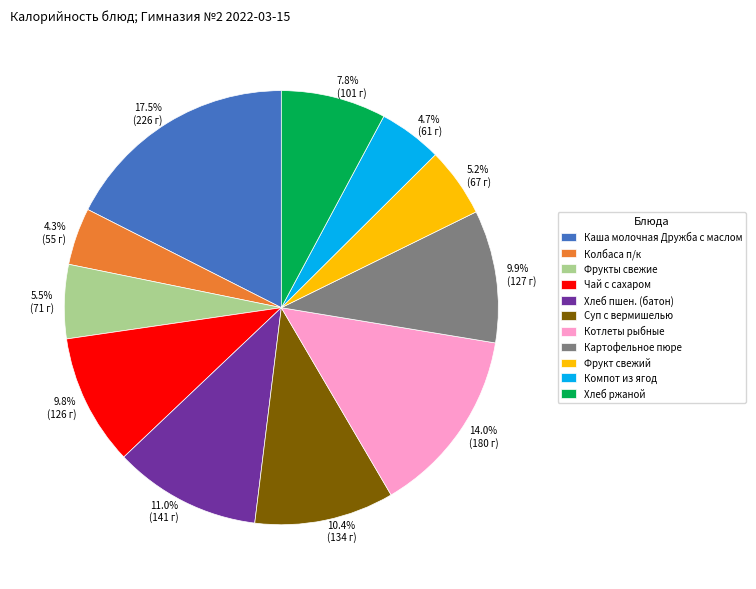

Is 4.7% (61 г) the majority of the pie?

No